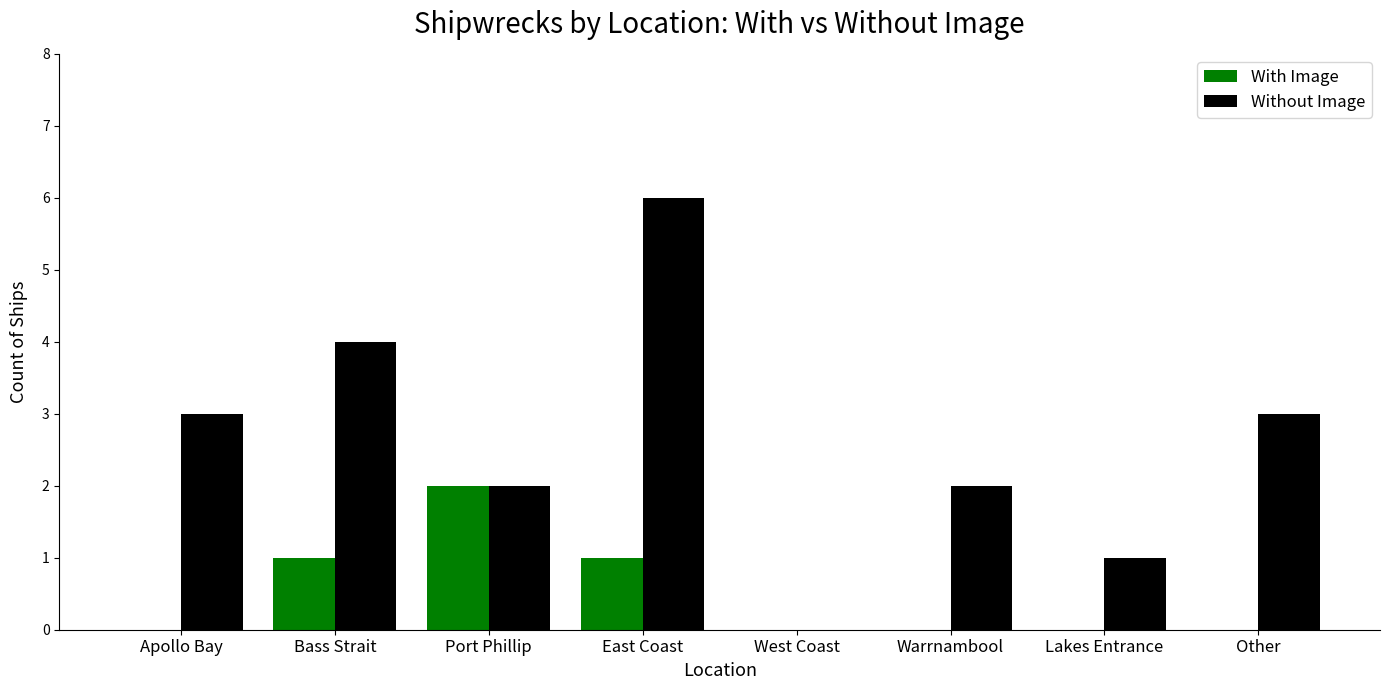

True or false: With Image has a value of -1 at Apollo Bay.

False